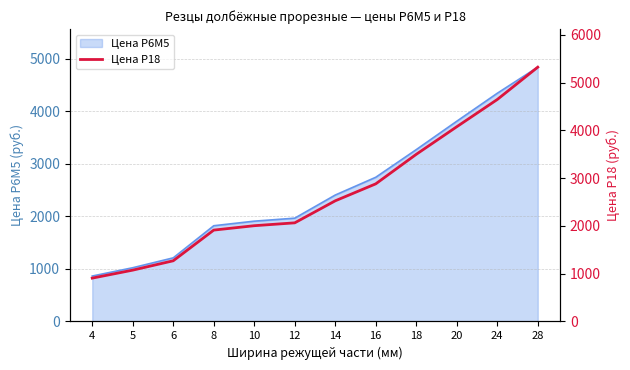

True or false: there are more than 1 points higher than both neighbors.

False